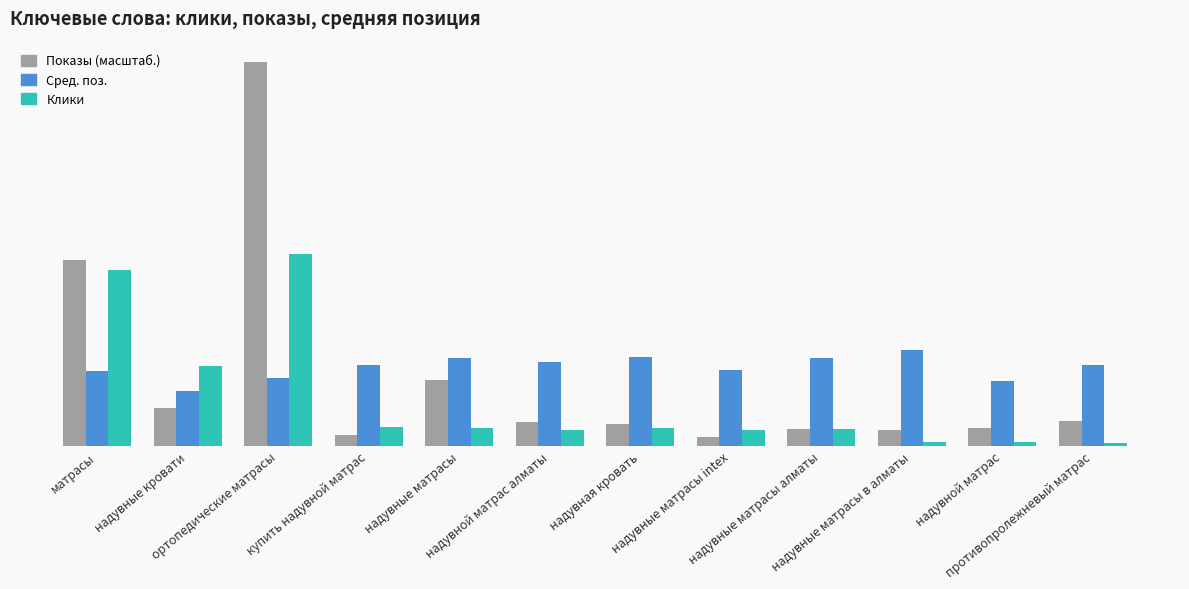

What is the difference between the maximum and minimum values in the Показы (масштаб.) series?

9.8